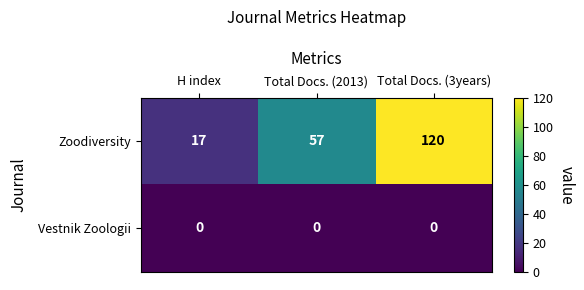

What is the spread (max minus min) of values at Total Docs. (2013)?

57